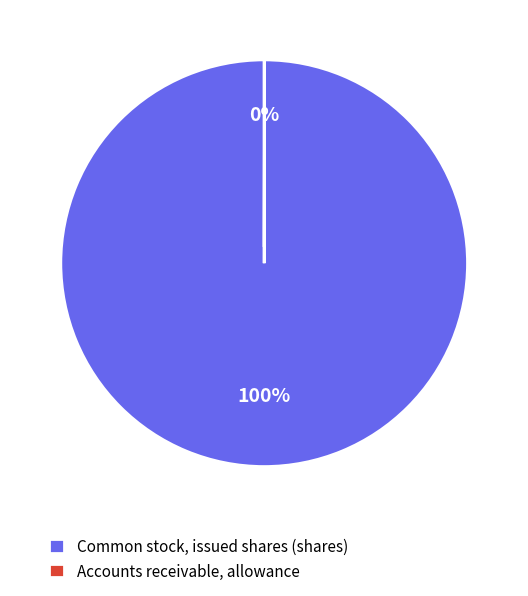

Is it true that Common stock, issued shares (shares) is 91% of the pie?

False